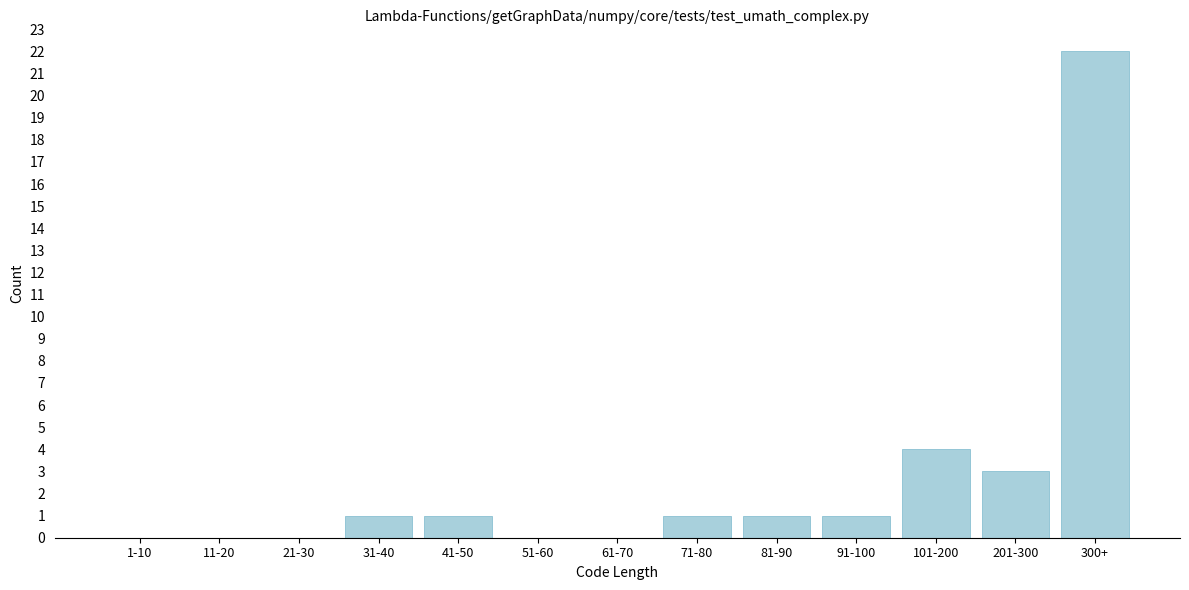

Reading left to right, list all the values displayed in this chart.

1-10=0	11-20=0	21-30=0	31-40=1	41-50=1	51-60=0	61-70=0	71-80=1	81-90=1	91-100=1	101-200=4	201-300=3	300+=22